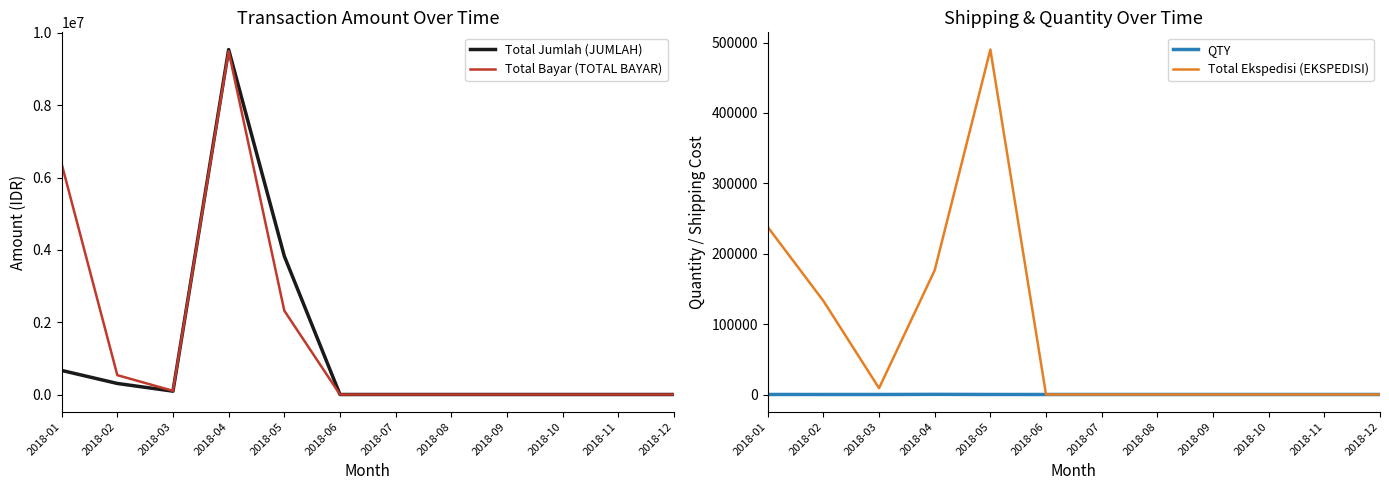

What is the sum of the QTY values at 2018-04 and 2018-01?

249